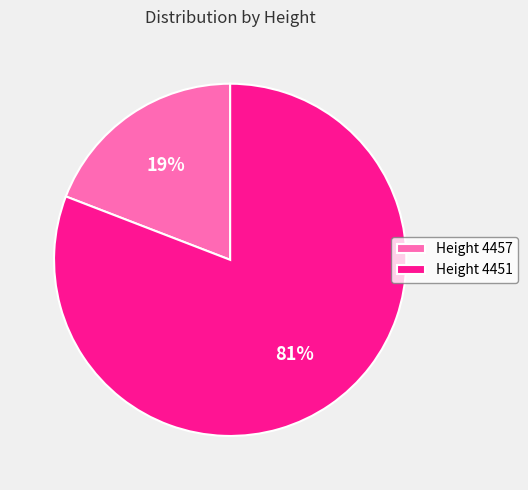

Do Height 4457 and Height 4451 together represent more than half of the pie?

Yes